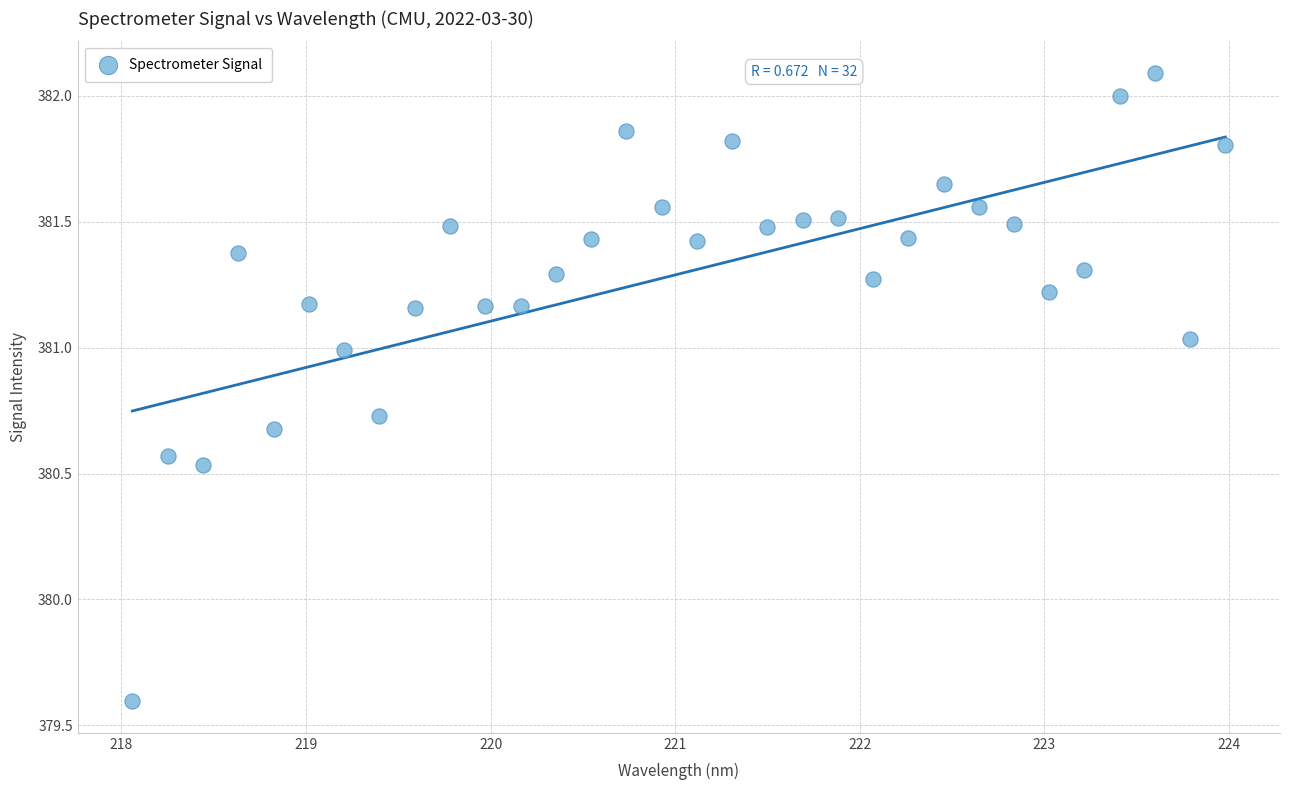

What Y value in the scatter plot is closest to 380?

379.6